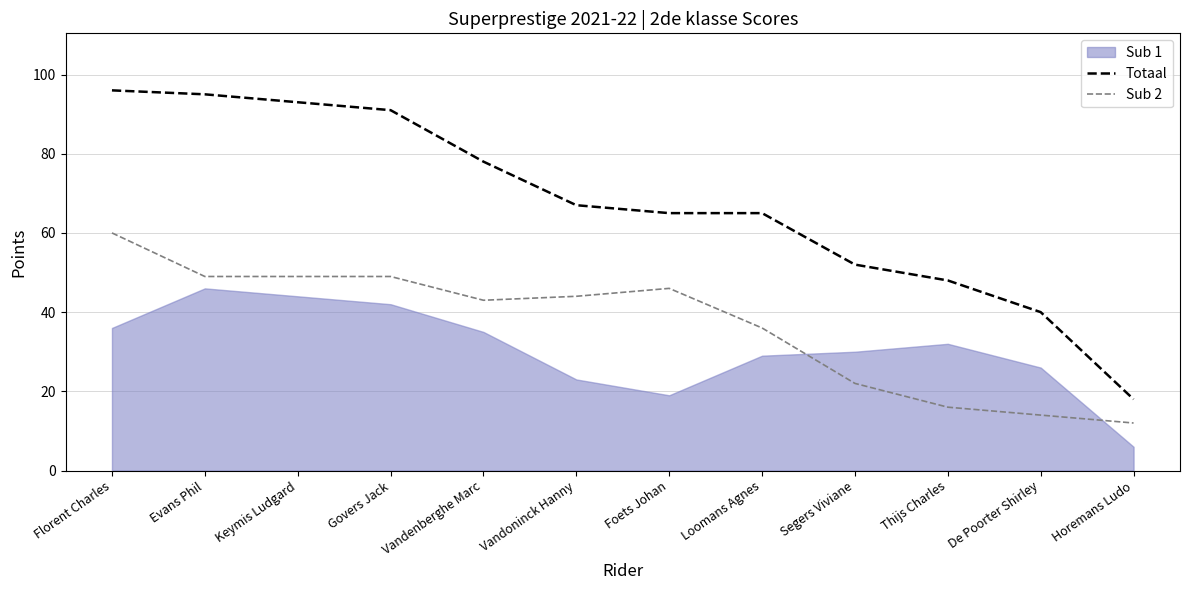

At which label does Totaal first exceed 67?

Florent Charles